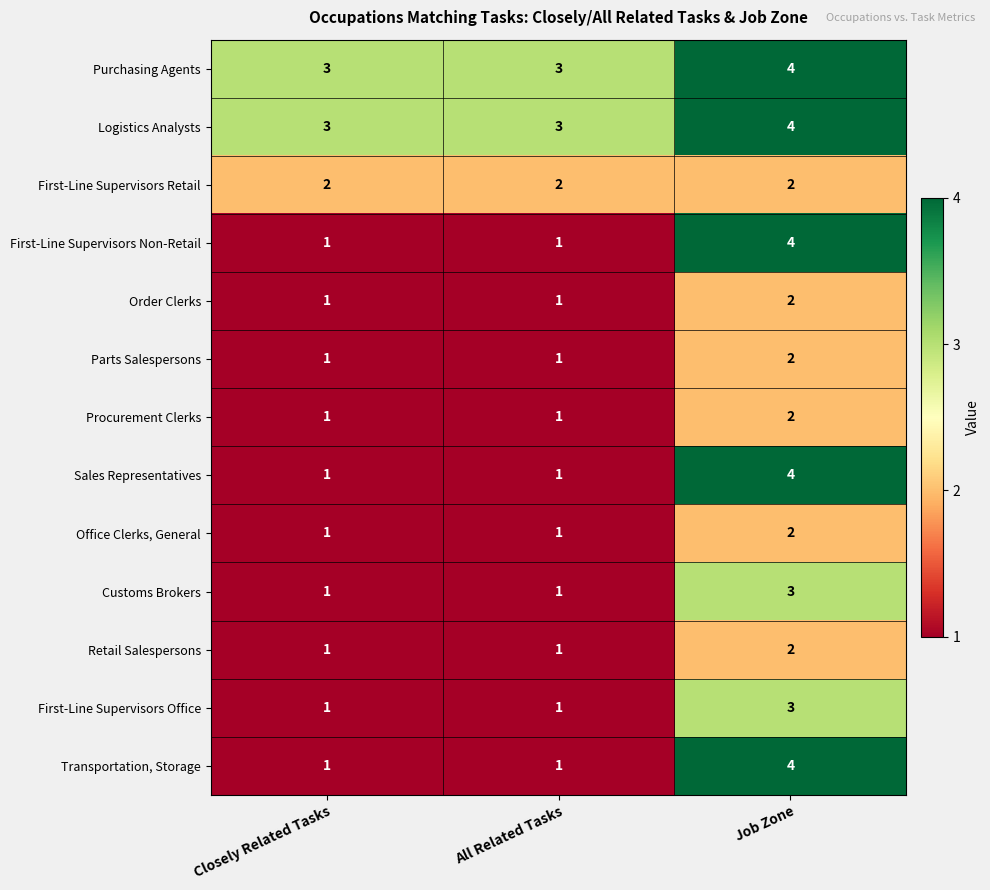

How many Order Clerks values are between 1 and 2?

3